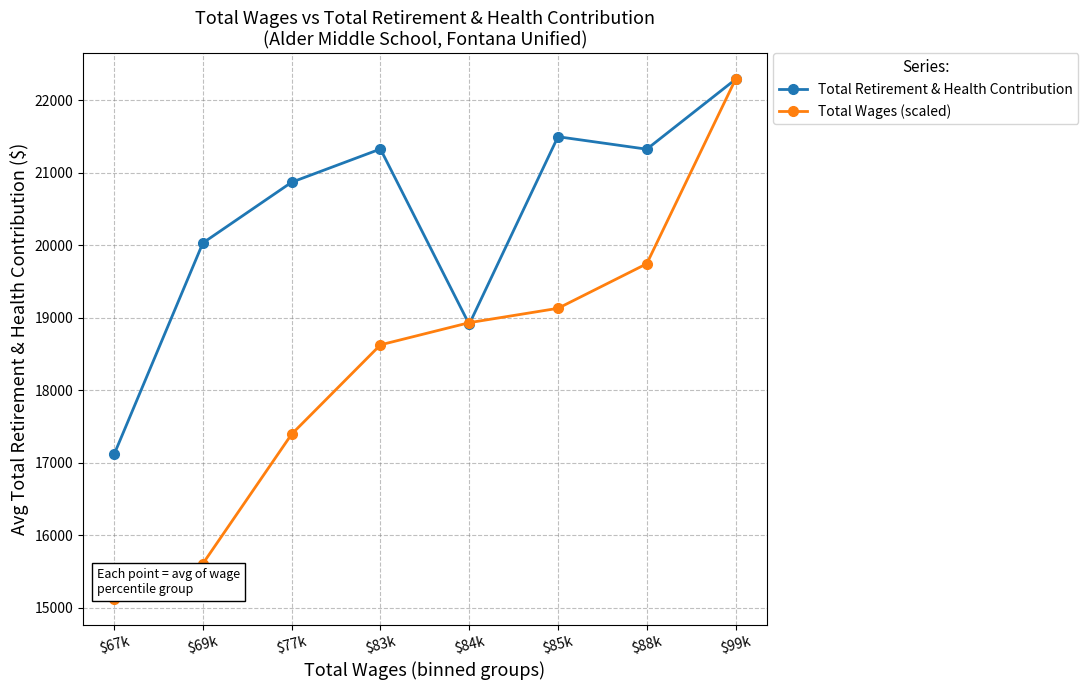

Count the number of categories in the chart.

8